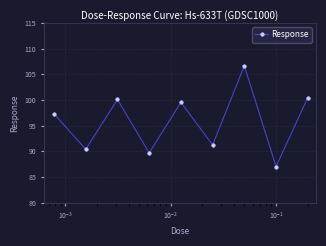

Does the chart display data point markers on the line(s)?

Yes